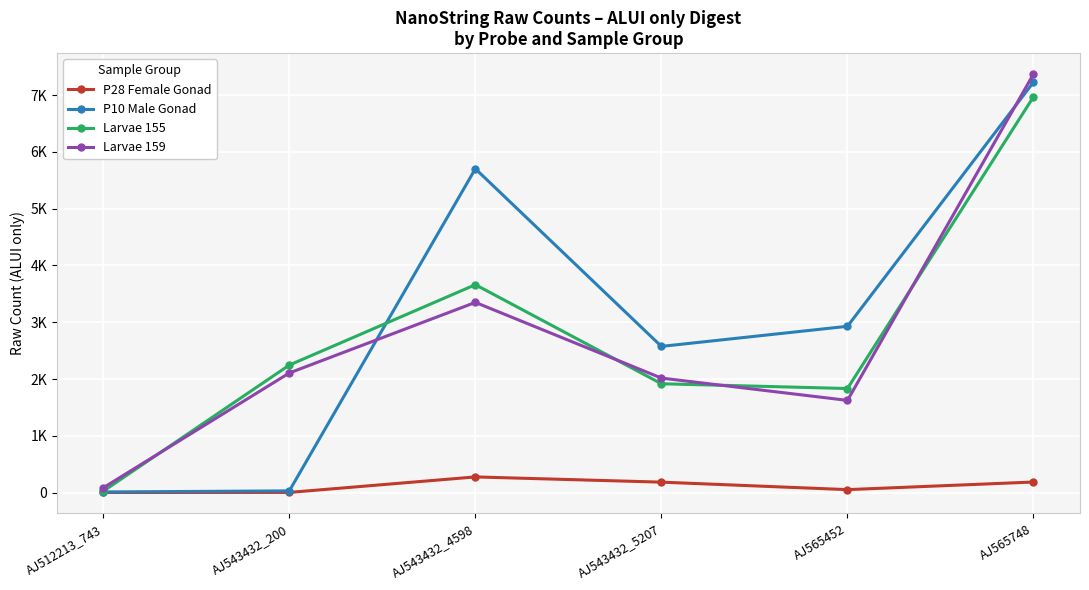

What is the label of the 3rd point from the left?

AJ543432_4598